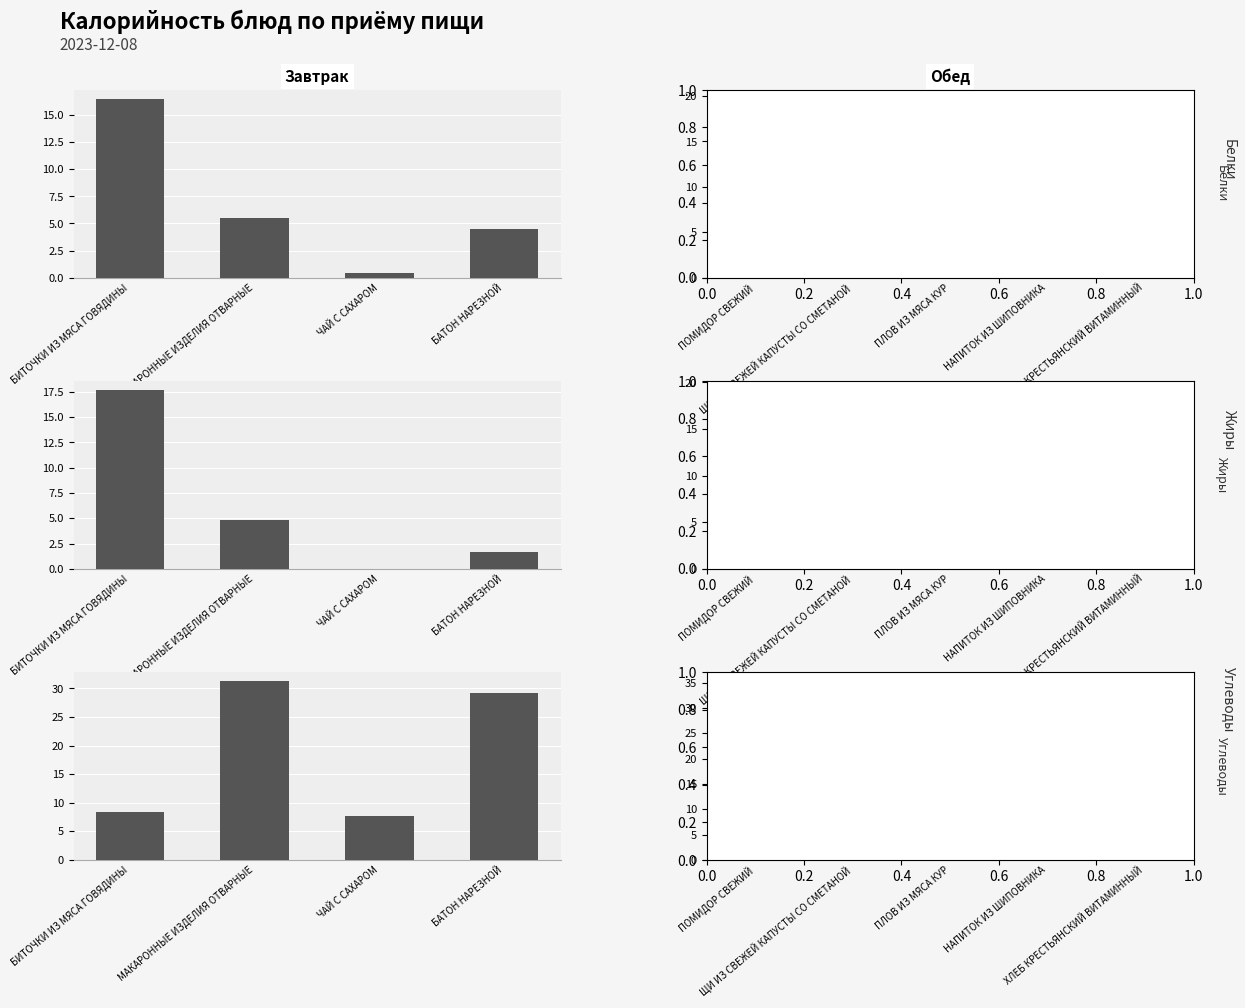

What is the difference between the second highest and second lowest values in the Жиры series?

3.9